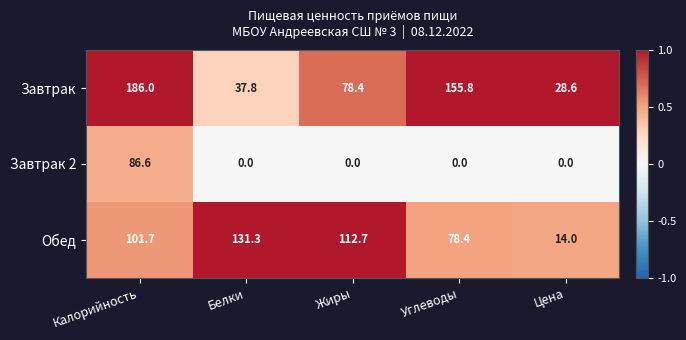

Which series has the largest total across all categories?

Завтрак